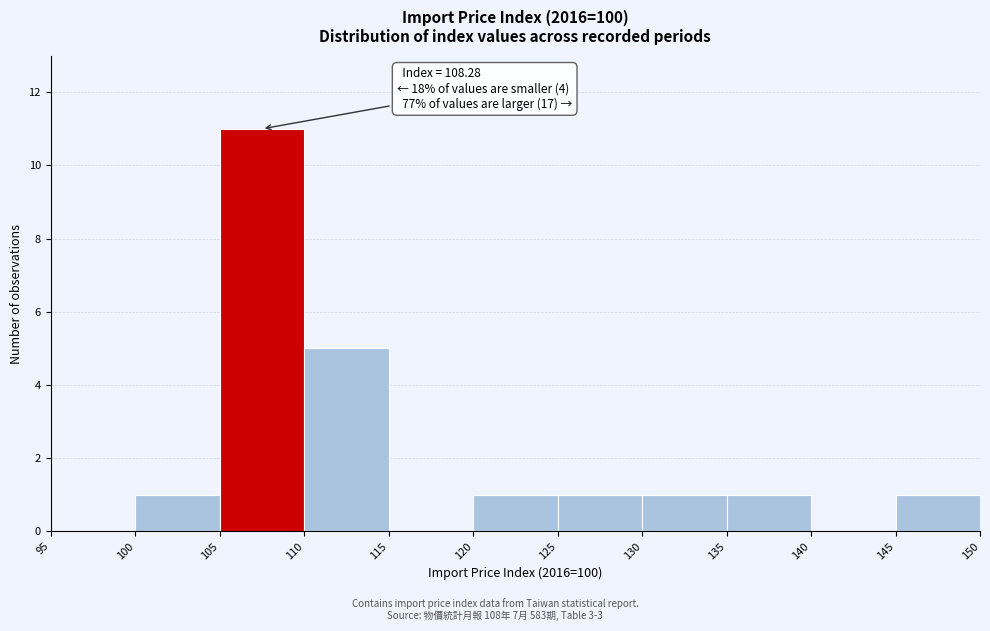

Which range on the x-axis has the tallest bar?

105 to 110